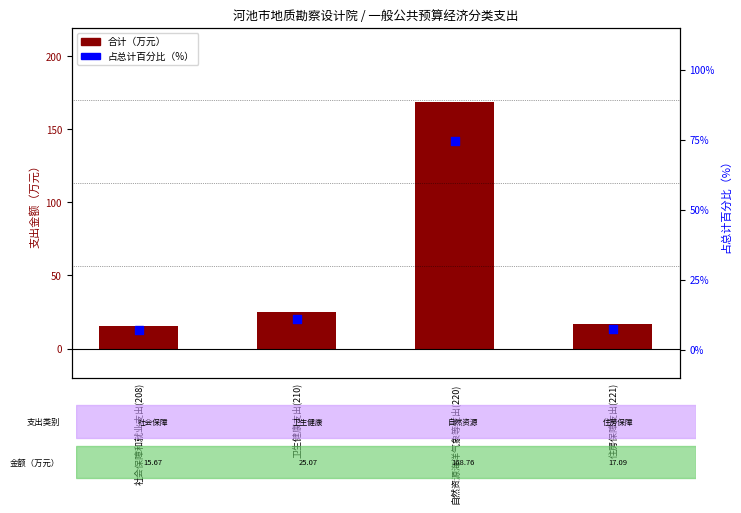

What is the total value across all series at 住房保障支出(221)?

24.6